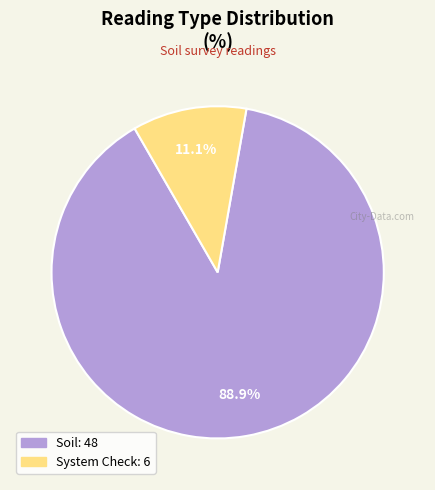

What is the majority slice?

Soil